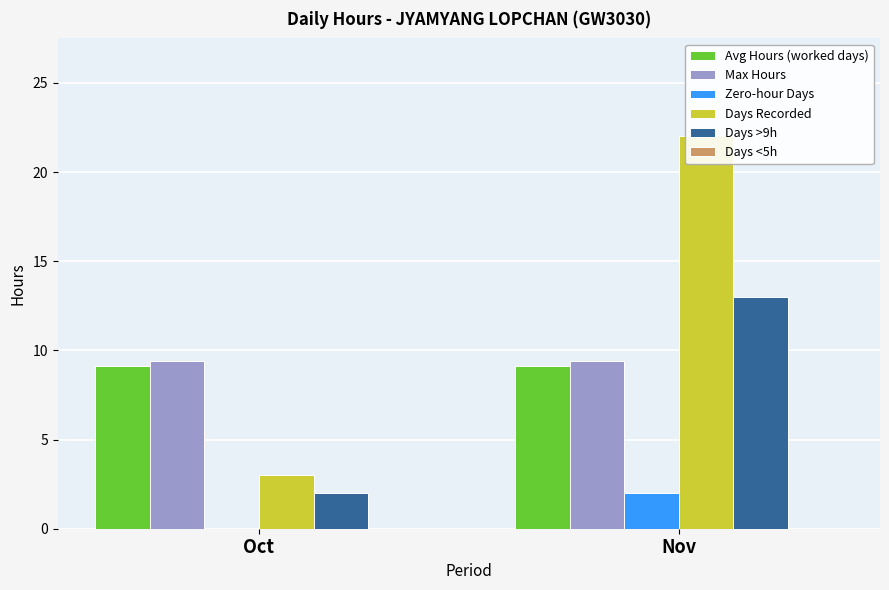

Which series has the largest range (max minus min)?

Days Recorded